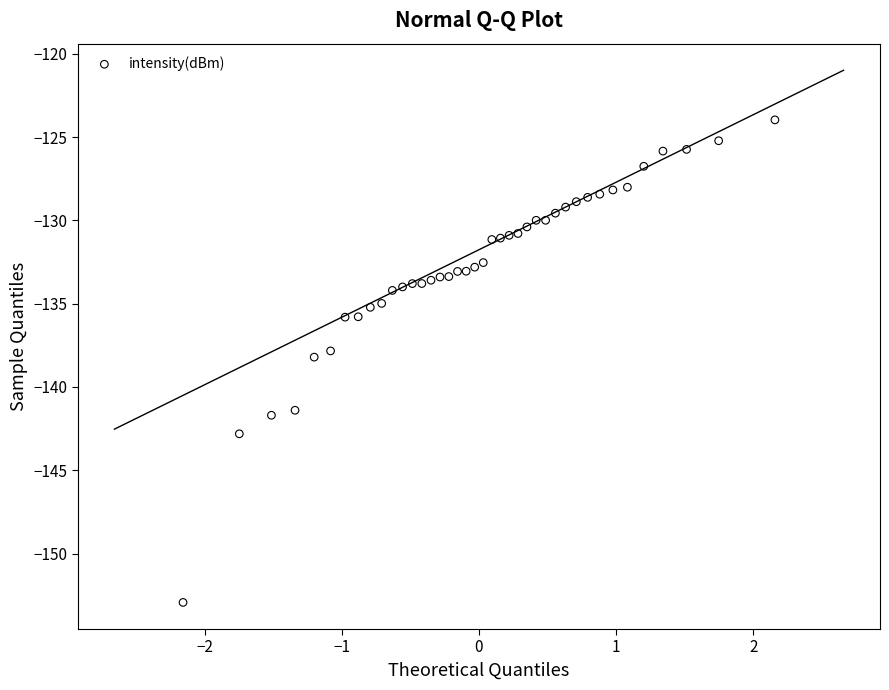

What is the range of Y values (max minus min)?

29.0